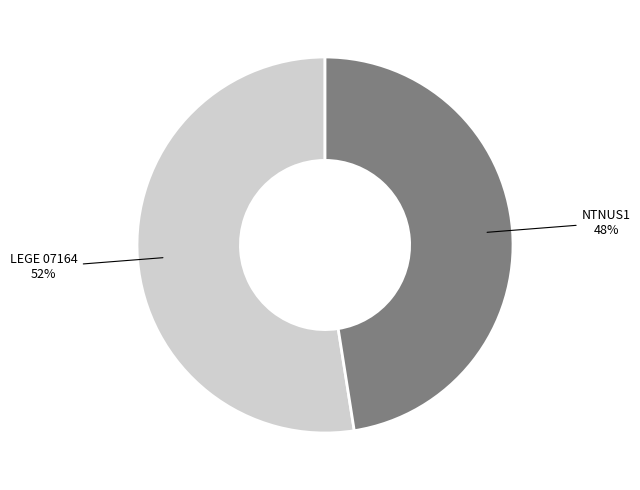

What percentage is the LEGE 07164 slice, to the nearest percent?

52%